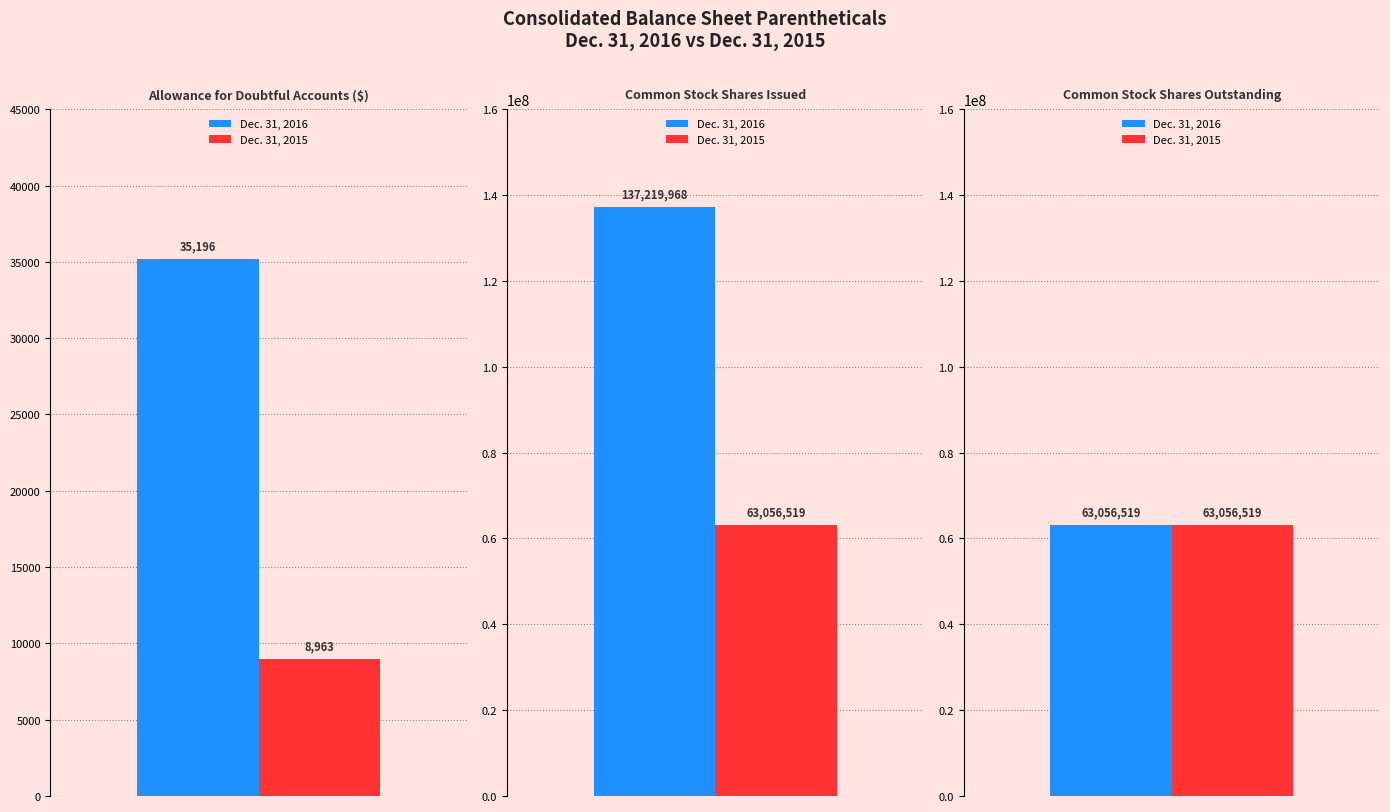

Which series has the largest range (max minus min)?

Dec. 31, 2016